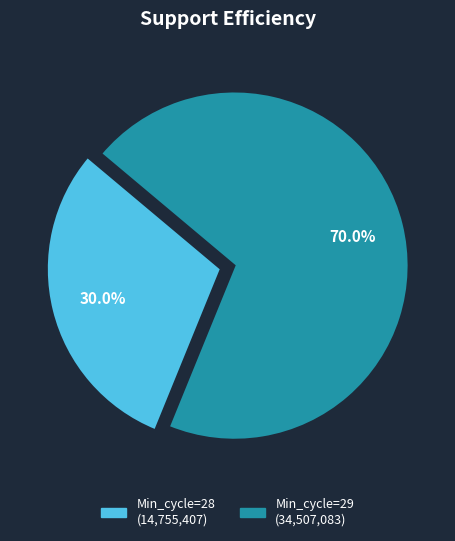

Is there any slice that represents more than half of the pie?

Yes